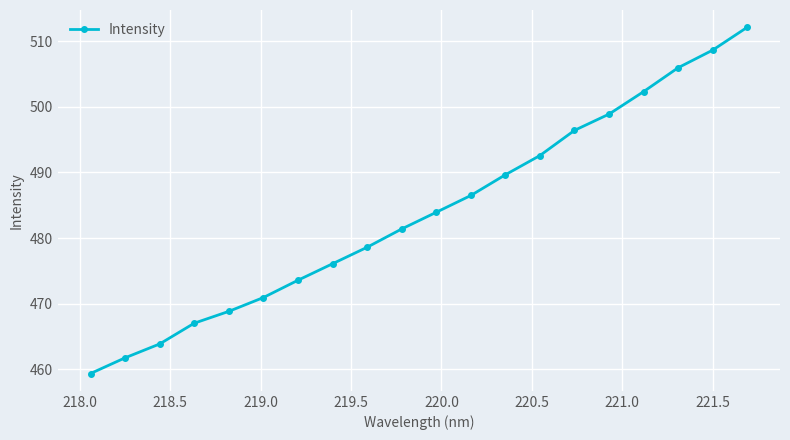

What is the smallest value displayed?

459.4